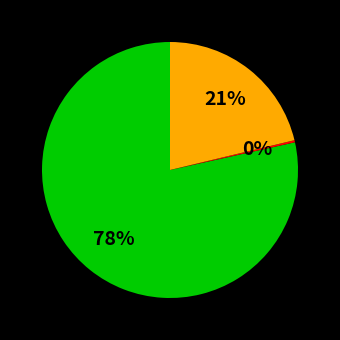

To the nearest percent, what is the average slice percentage?

33%